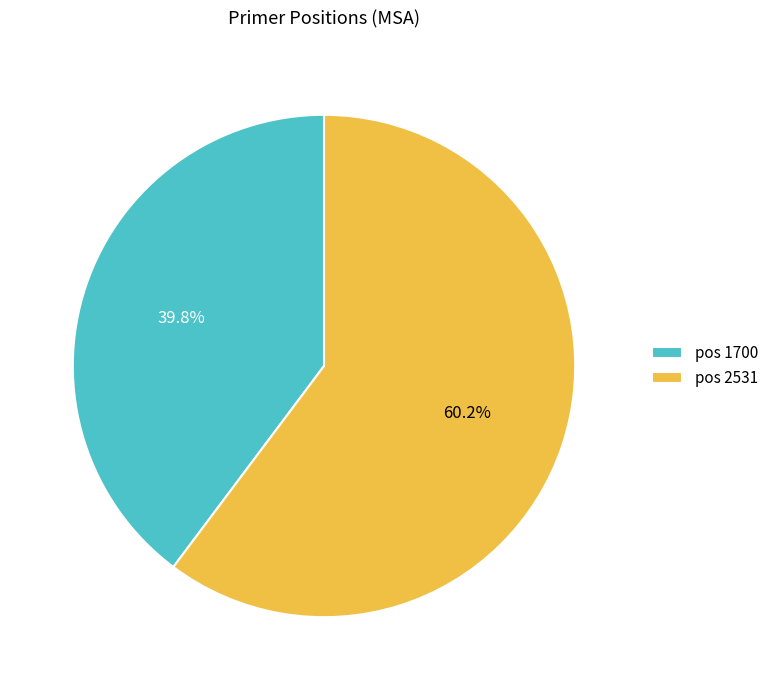

Combined, do pos 1700 and pos 2531 account for over 50%?

Yes